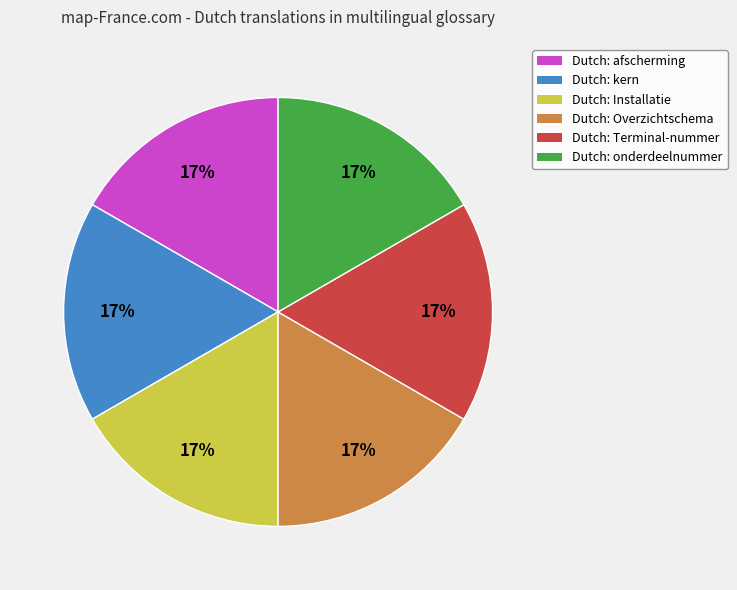

To the nearest percent, what is the average slice percentage?

17%